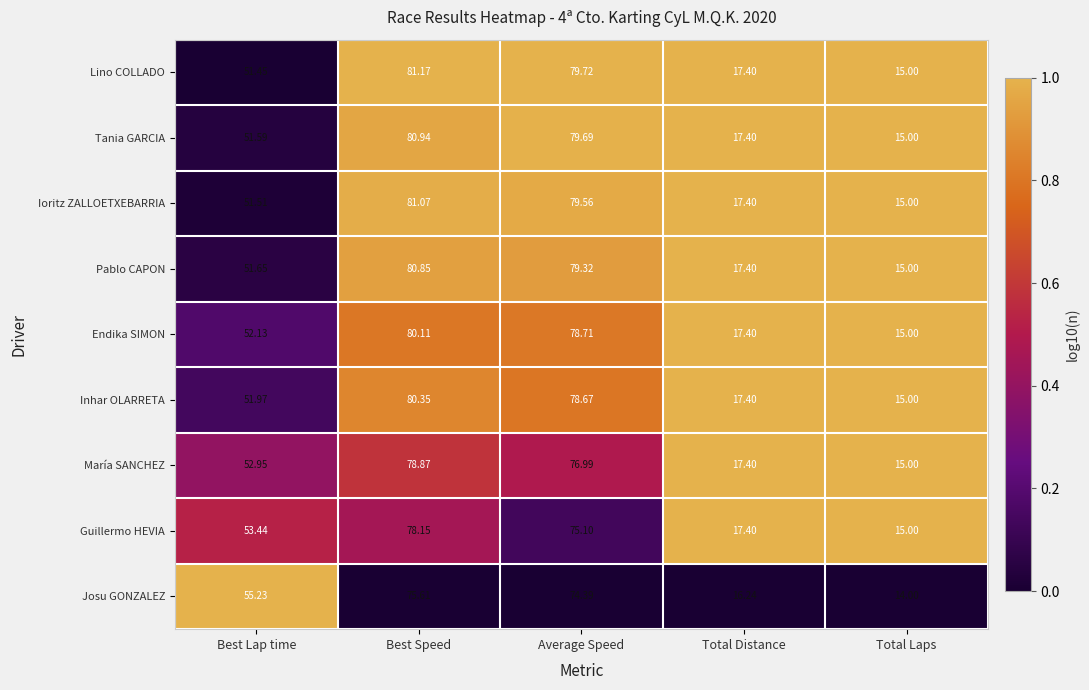

Which series has the largest total across all categories?

Lino COLLADO